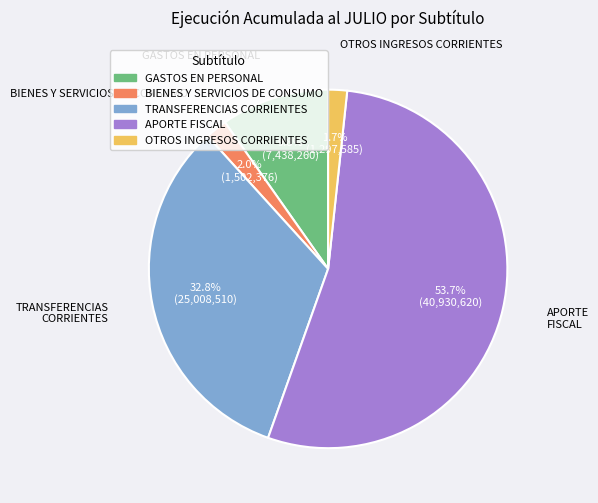

The TRANSFERENCIAS CORRIENTES slice represents 26% of the pie. True or false?

False